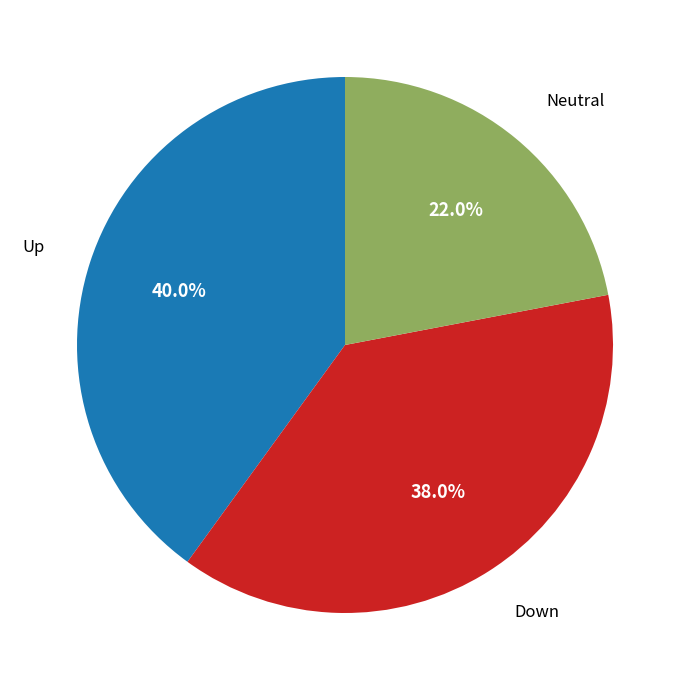

Does Down account for over 50% of the chart?

No